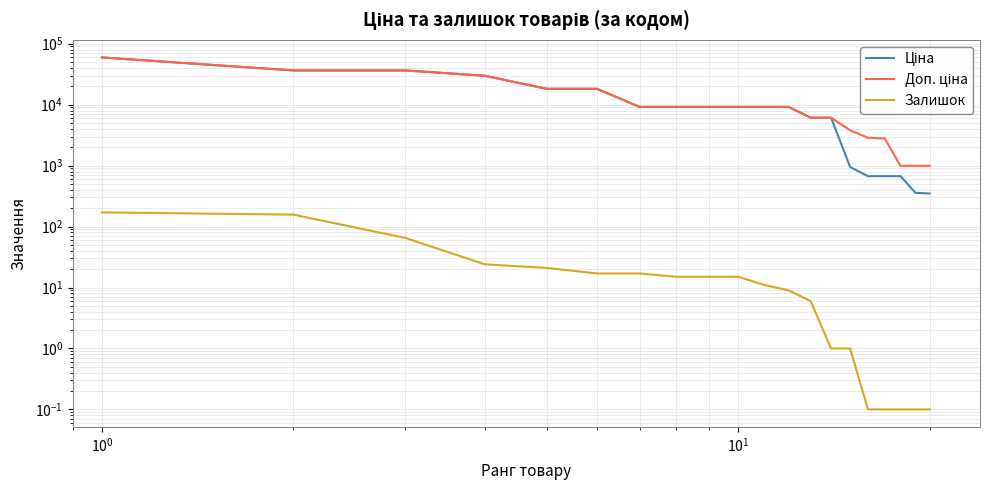

Reading left to right, transcribe all the data shown in this chart.

Ціна: 59523.0	36424.0	36424.0	29761.5	18212.0	18212.0	9185.1	9185.1	9185.1	9185.1	9185.1	9185.1	6112.5	6112.5	947.6	672.1	672.1	672.1	358.0	348.6
Доп. ціна: 59523.0	36424.0	36424.0	29761.5	18212.0	18212.0	9185.1	9185.1	9185.1	9185.1	9185.1	9185.1	6112.5	6112.5	3790.3	2863.8	2789.2	992.7	992.7	992.7
Залишок: 171.0	157.0	65.0	24.0	21.0	17.0	17.0	15.0	15.0	15.0	11.0	9.0	6.0	1.0	1.0	0.1	0.1	0.1	0.1	0.1